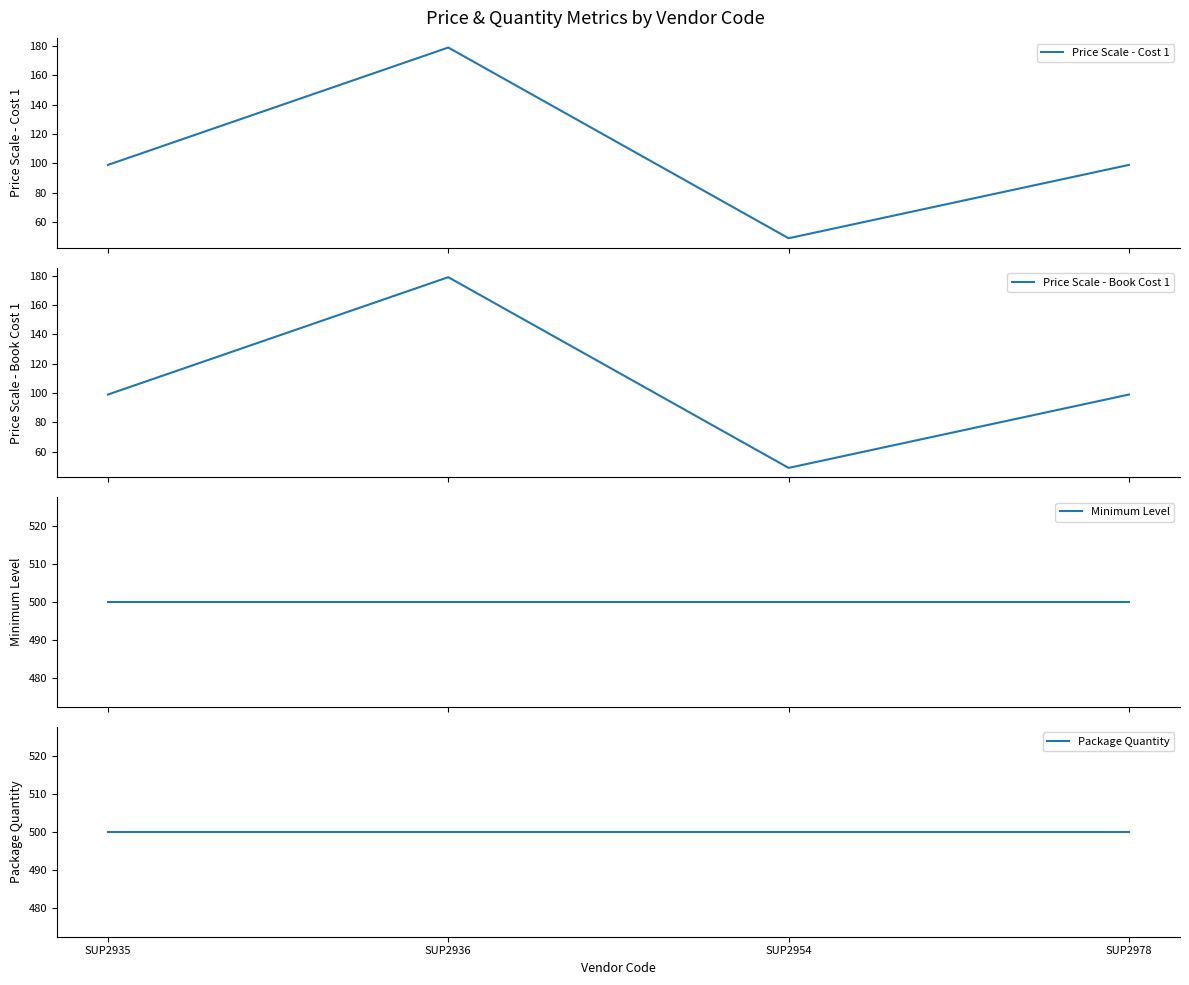

Reading right to left, extract all data points from this chart.

Price Scale - Cost 1: 99	49	179	99
Price Scale - Book Cost 1: 99	49	179	99
Minimum Level: 500	500	500	500
Package Quantity: 500	500	500	500